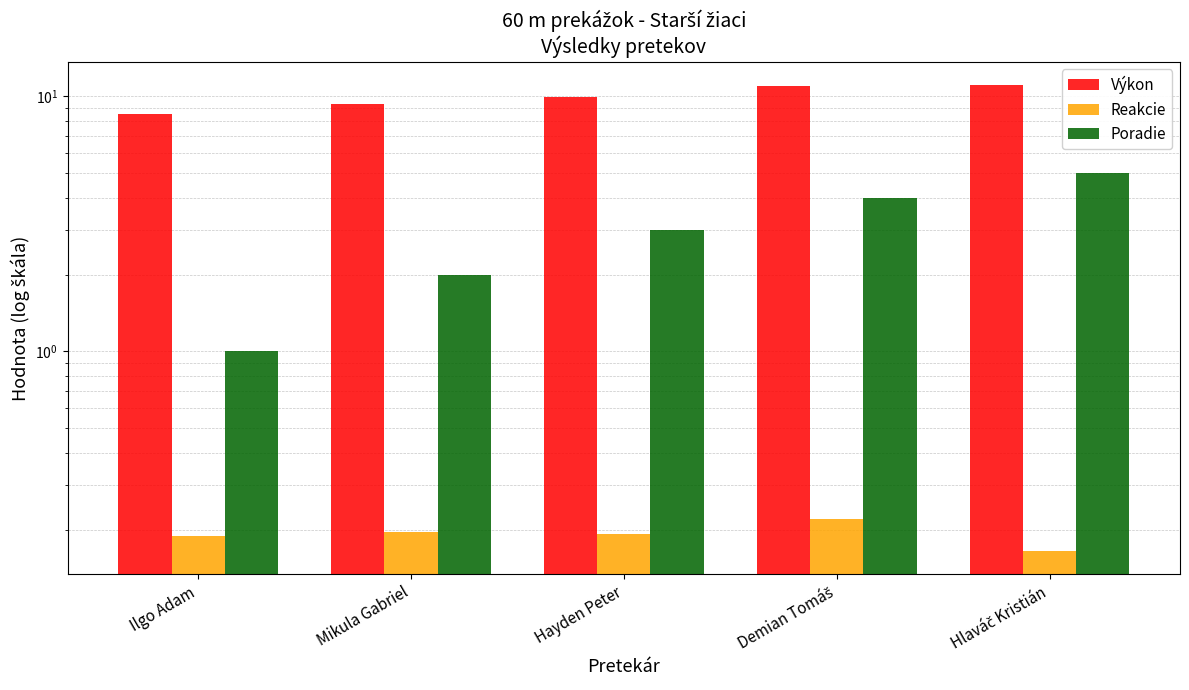

What is the label of the 2nd bar from the left?

Mikula Gabriel